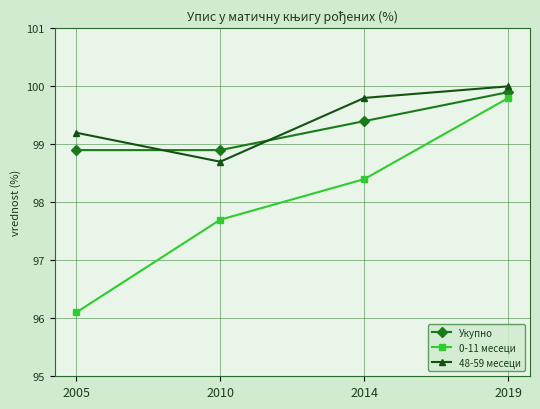

True or false: Укупно has a value of 98.9 at 2010.

True